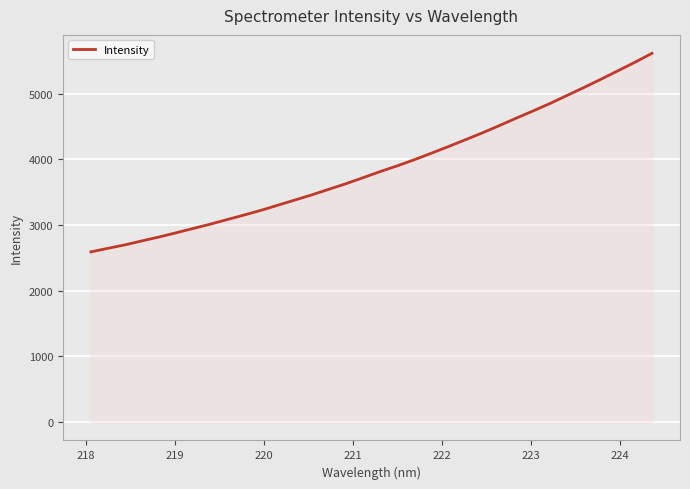

What is the difference between the maximum and minimum values?

3021.9